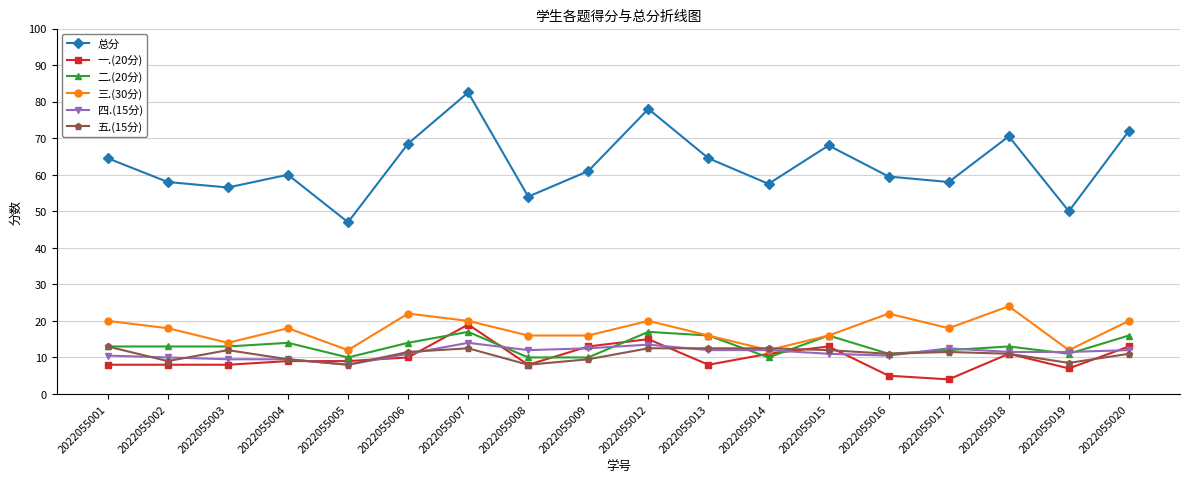

Does the chart display data point markers on the line(s)?

Yes